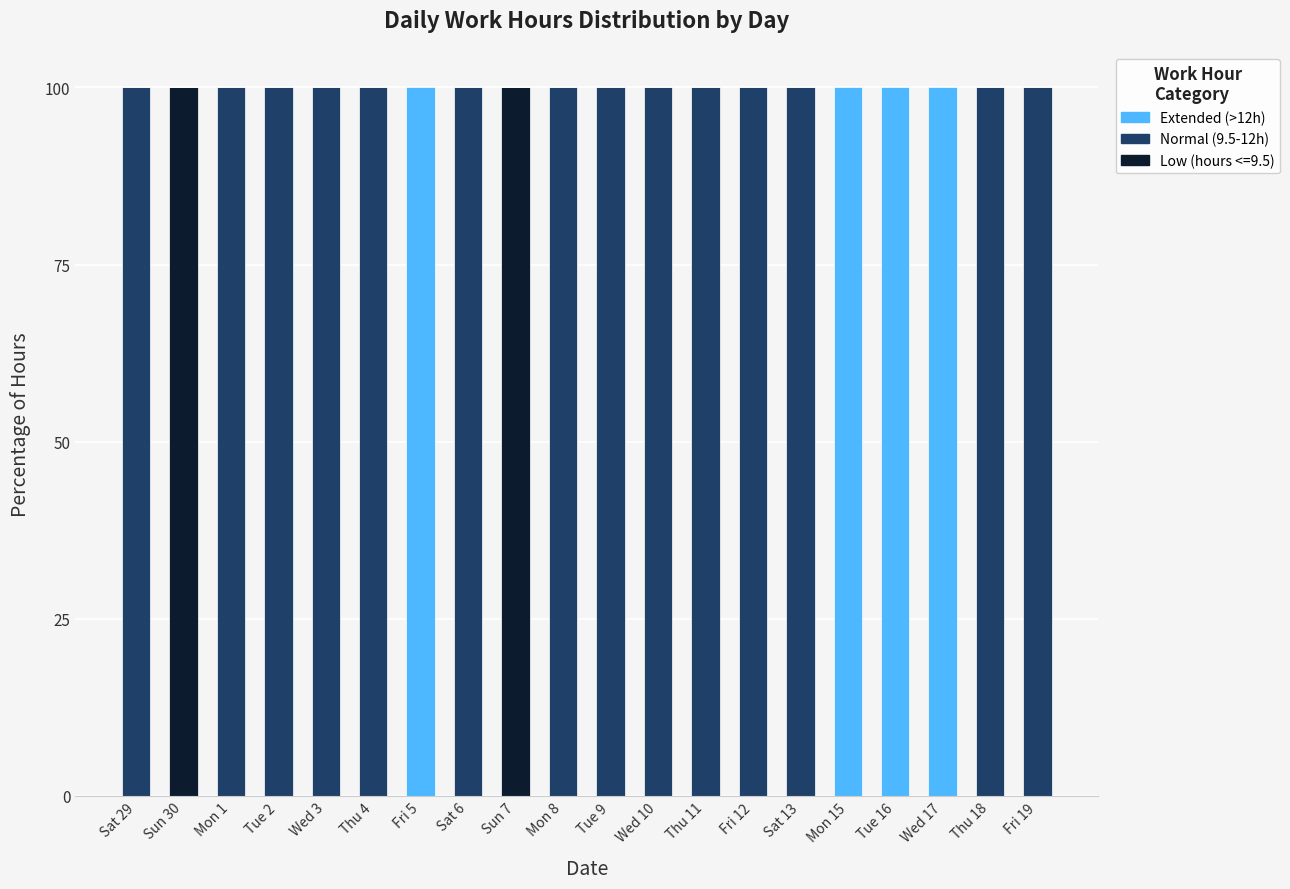

The Low (hours <=9.5) series shows -51 at Tue 16. True or false?

False